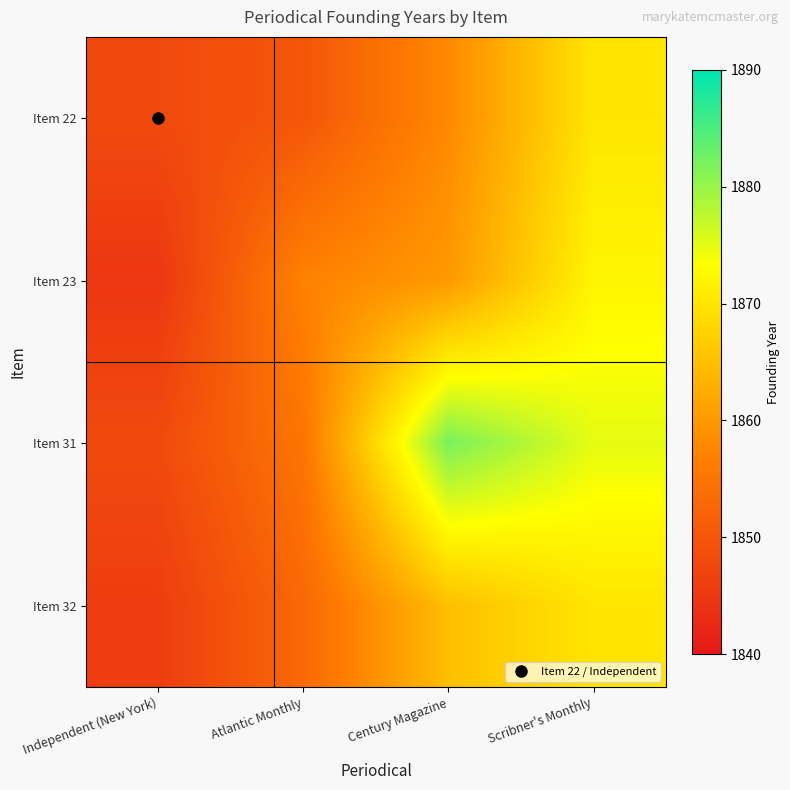

What is the minimum value shown in the chart?

1845